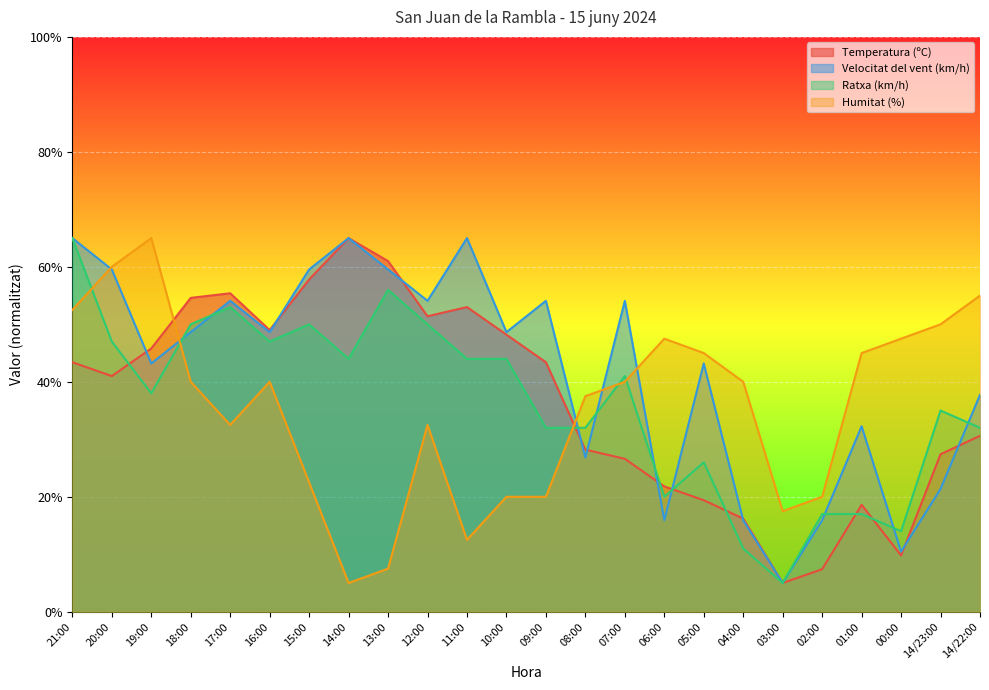

At which category is the sum across all series the highest?

21:00